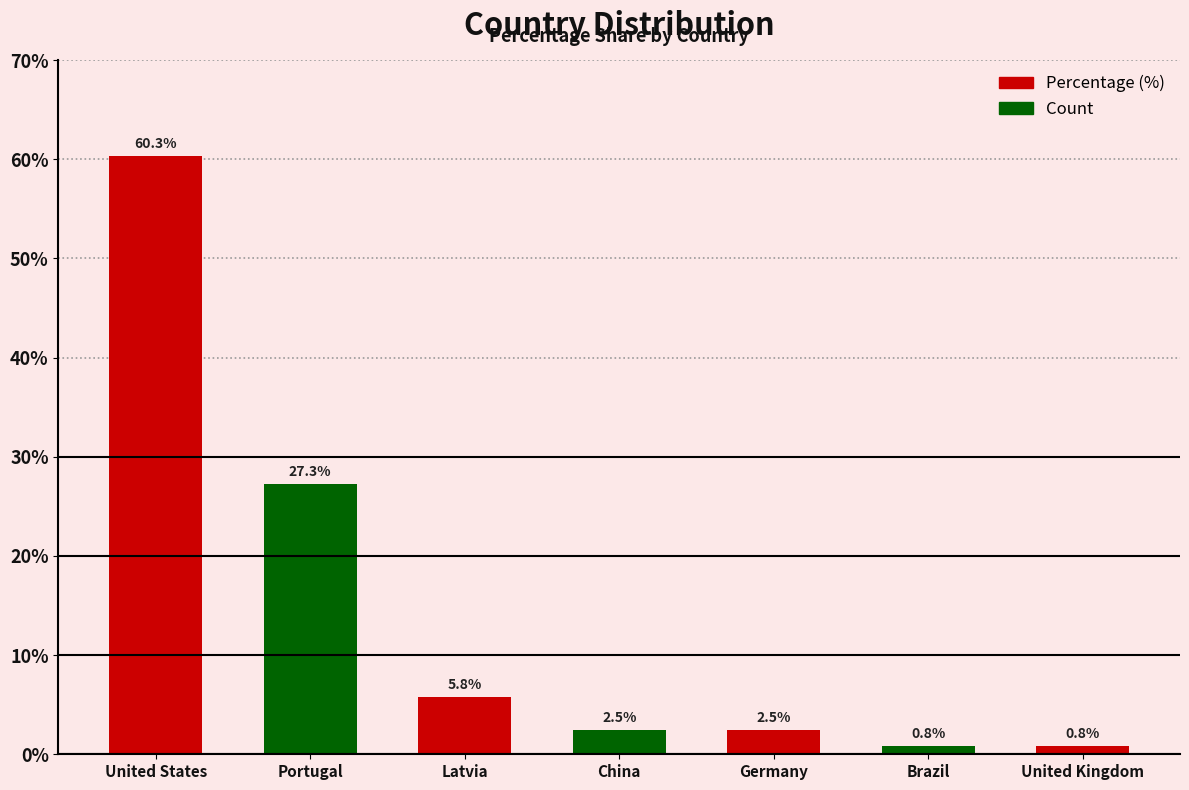

At which label does the data first exceed 2?

United States